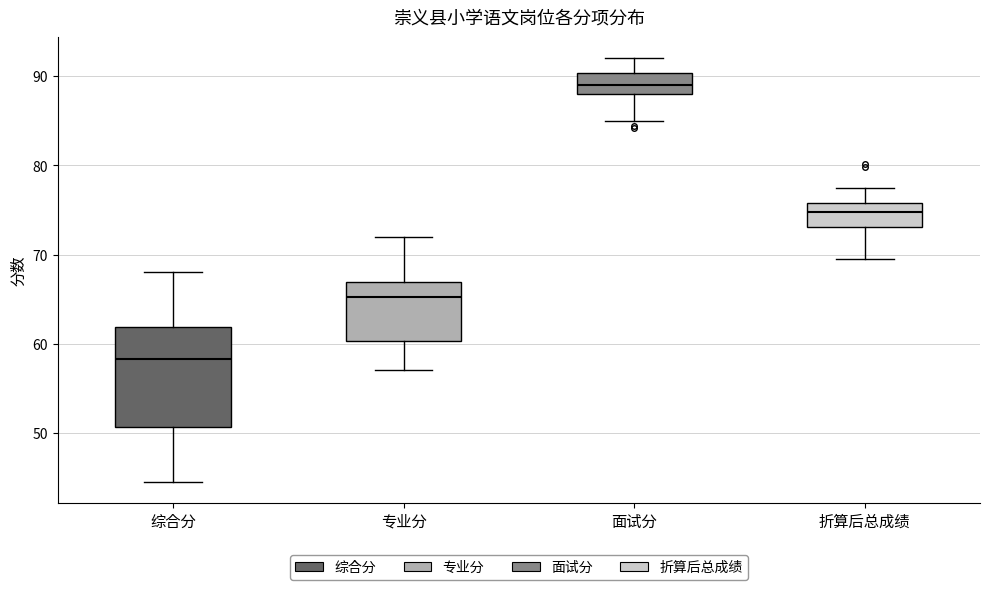

Which box has the lowest median line?

综合分